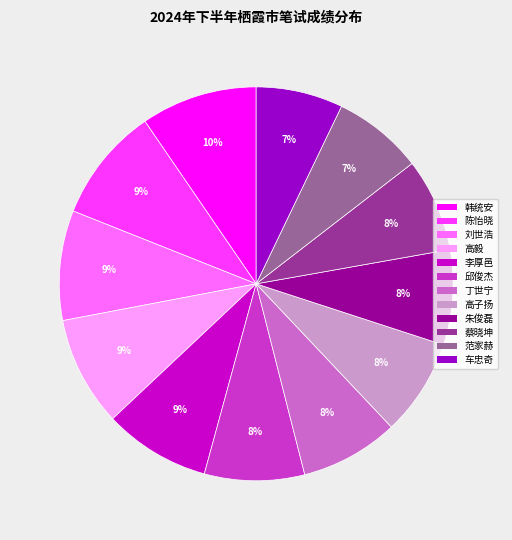

Does 李厚邑 represent more than half of the total?

No